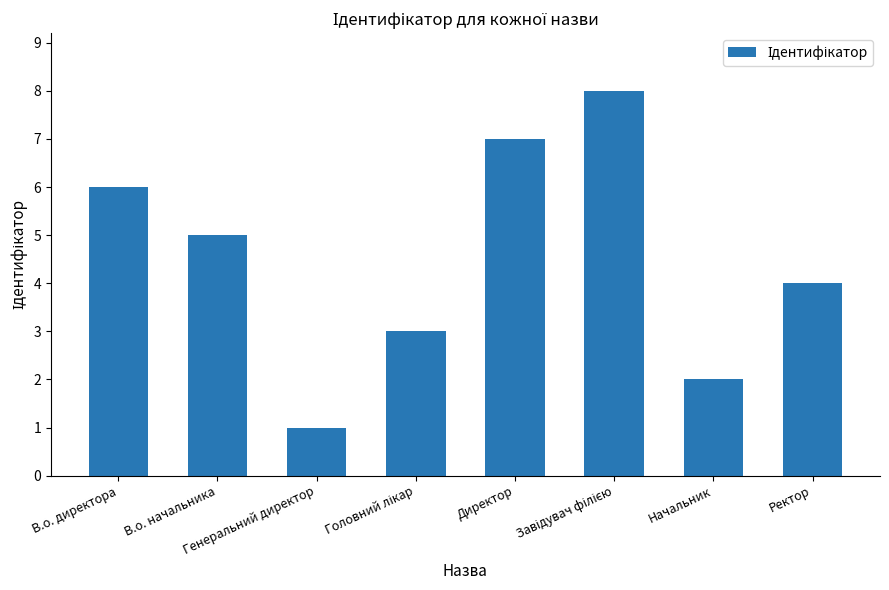

The chart shows a value of 4 at Ректор. True or false?

True